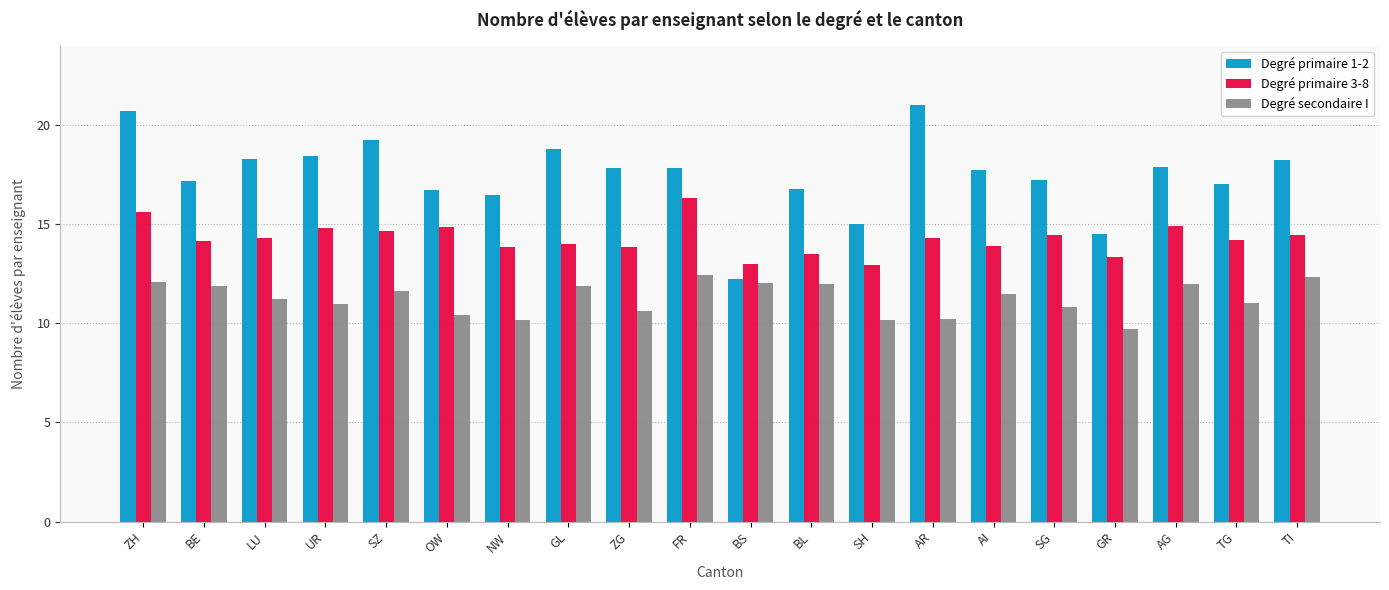

At which label does Degré primaire 3-8 reach its peak?

FR